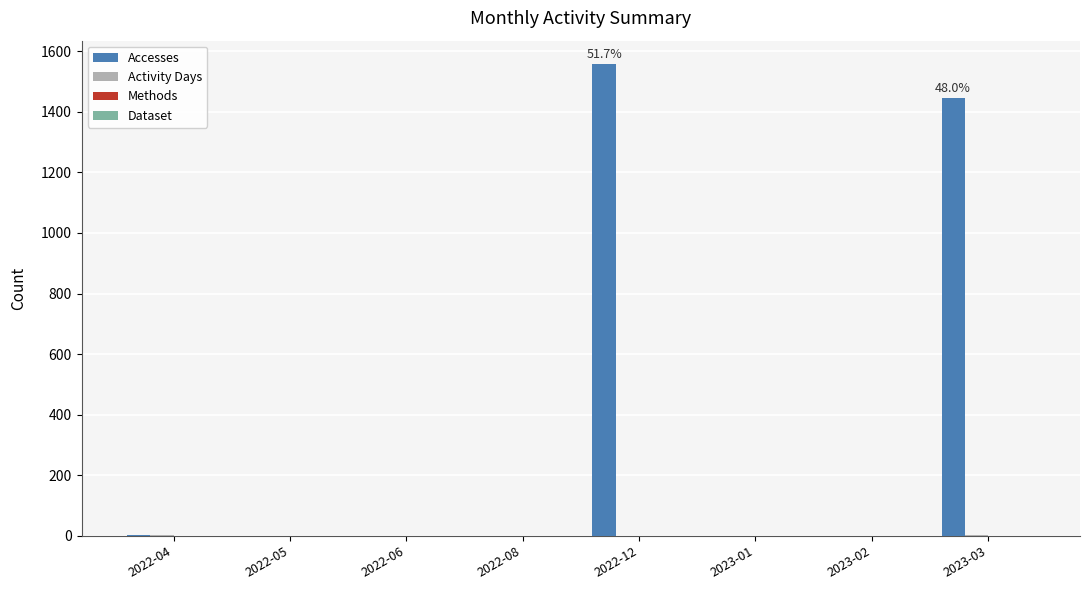

How many groups of bars are there?

8